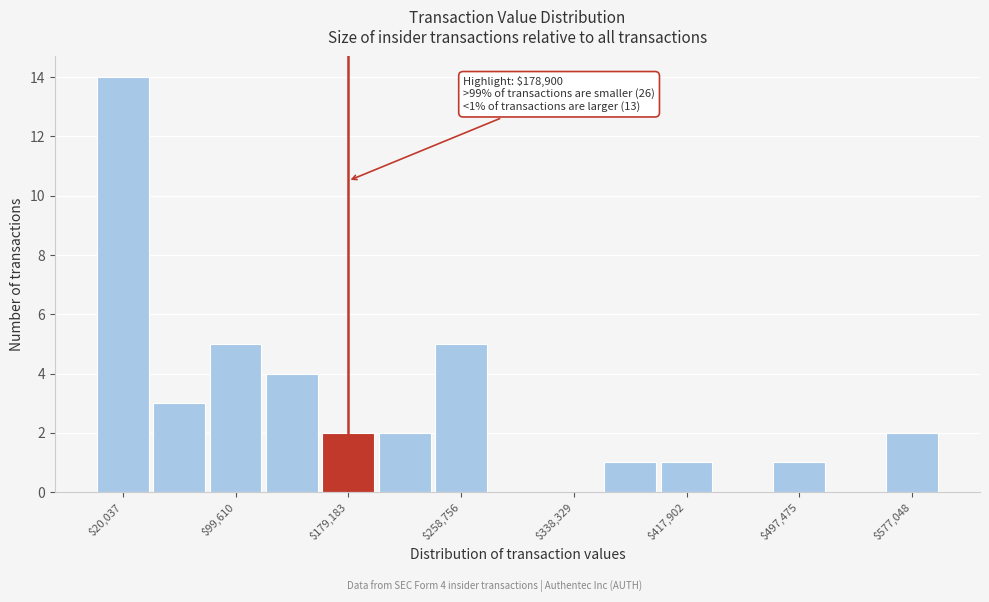

Around what value on the x-axis is the tallest bar? Give the approximate position of its centre, as read against the axis.

20000